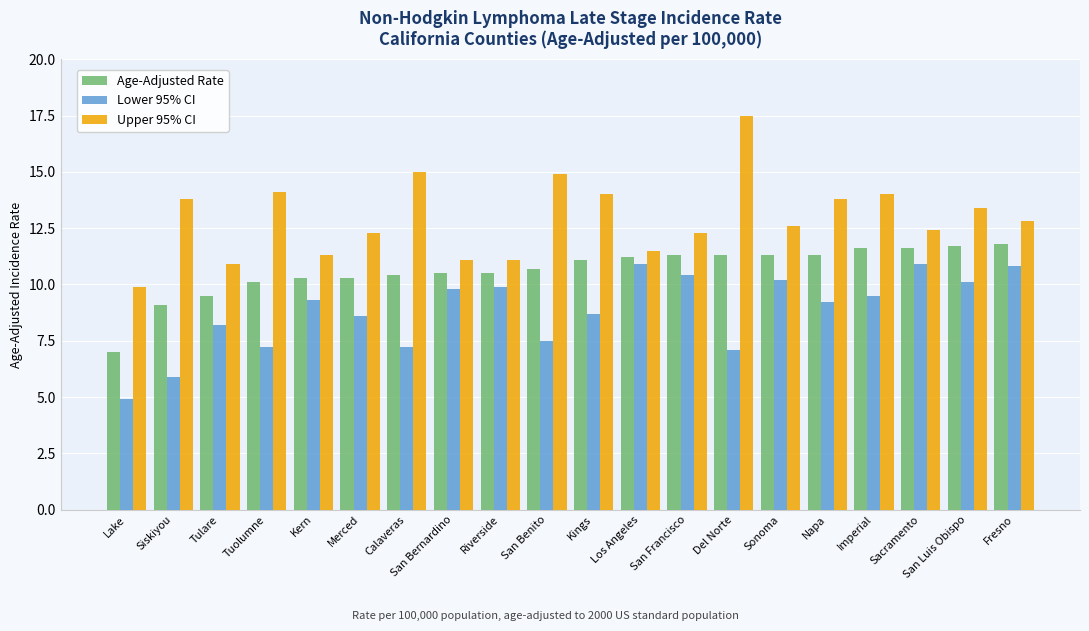

What is the difference between the second highest and second lowest values in the Lower 95% CI series?

5.0